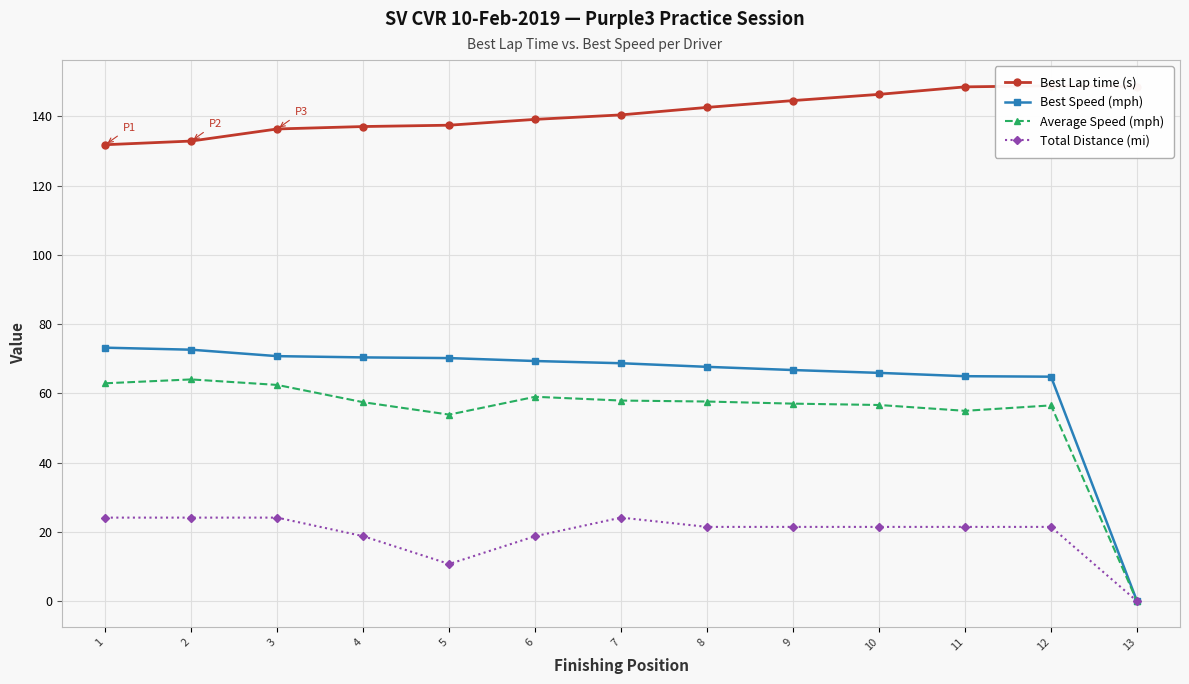

What is the highest value of the Best Lap time (s) series?

148.8